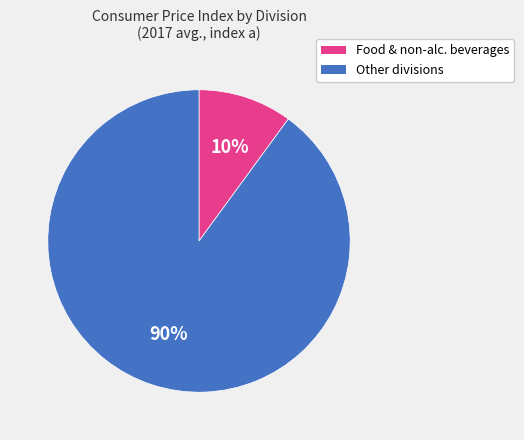

How many slices are in this pie chart?

2